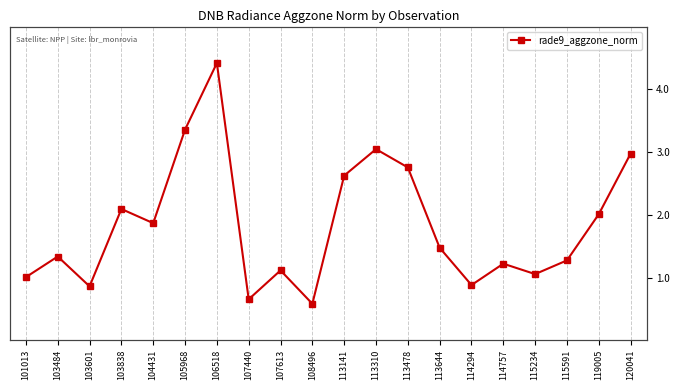

How many data points are above 1?

16